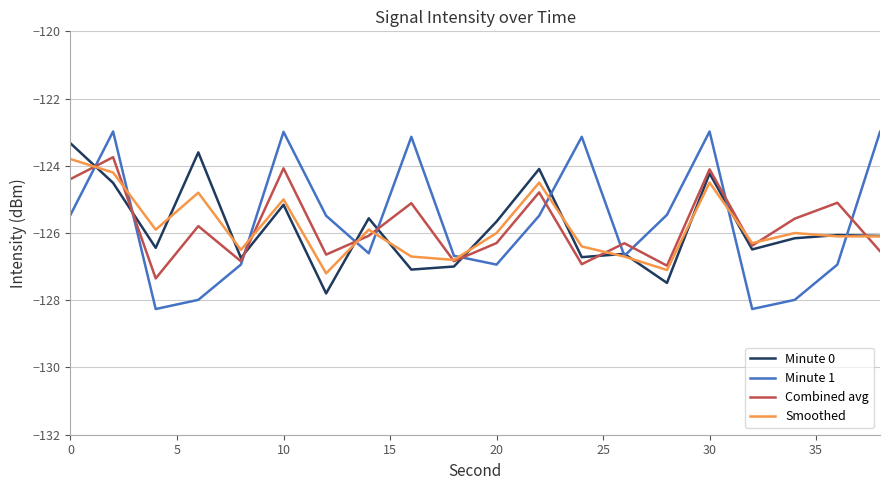

Which series has the widest spread of values?

Minute 1